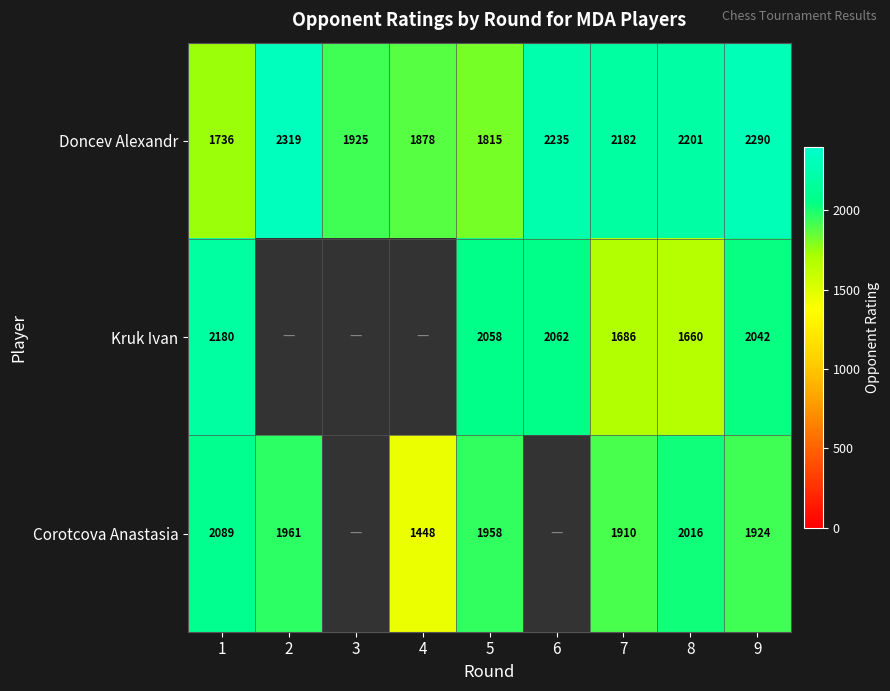

The Corotcova Anastasia series shows 3280.4 at 1. True or false?

False